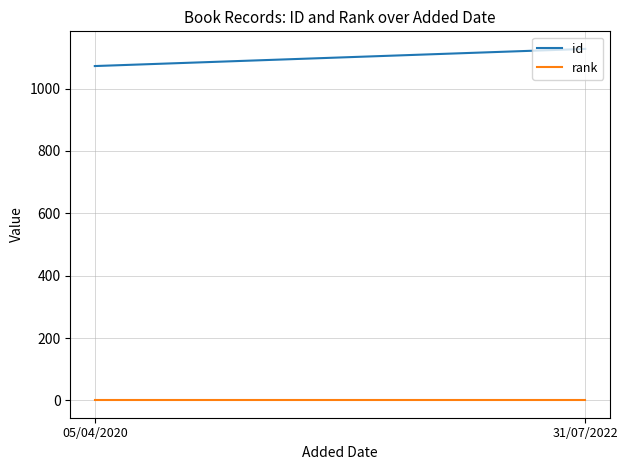

The rank series shows 1 at 05/04/2020. True or false?

True